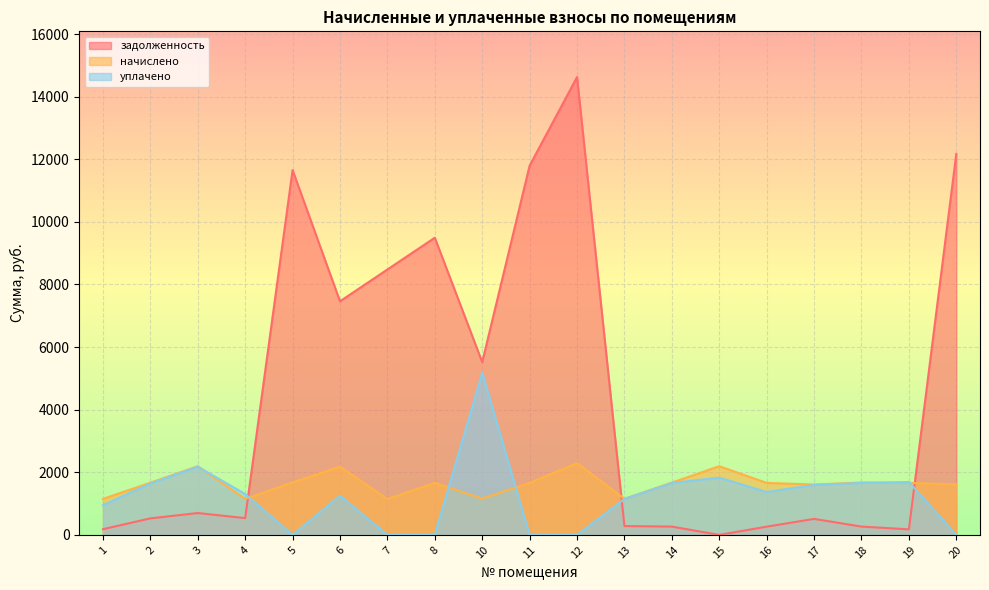

Which series has the largest range (max minus min)?

задолженность